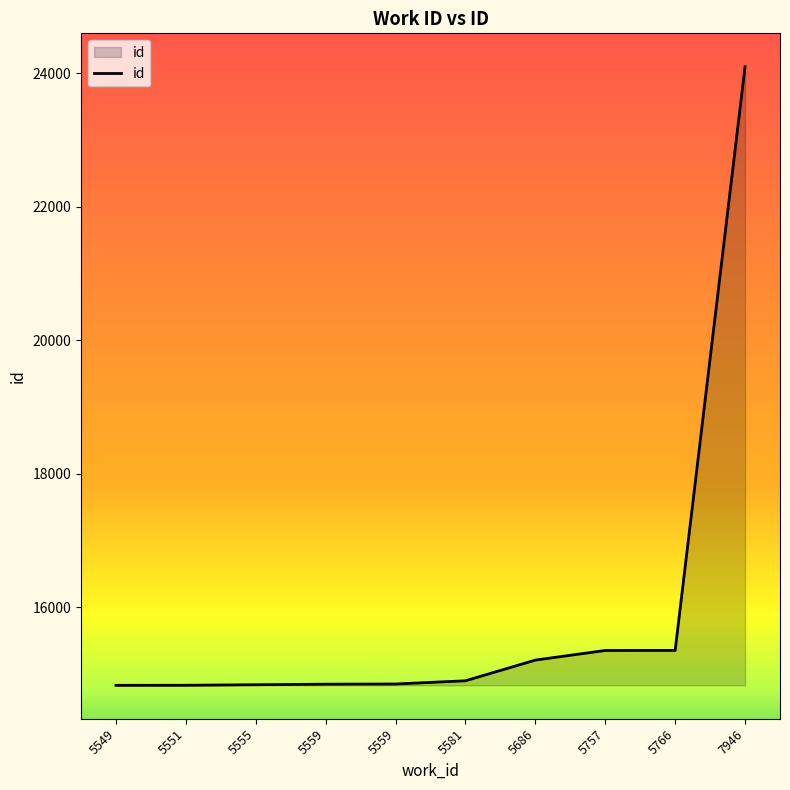

What is the change in value from 5559 to 5766?

+506